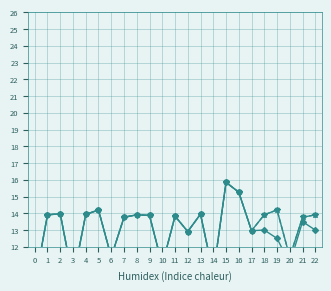

The Hours Worked series shows 18.7 at 5. True or false?

False